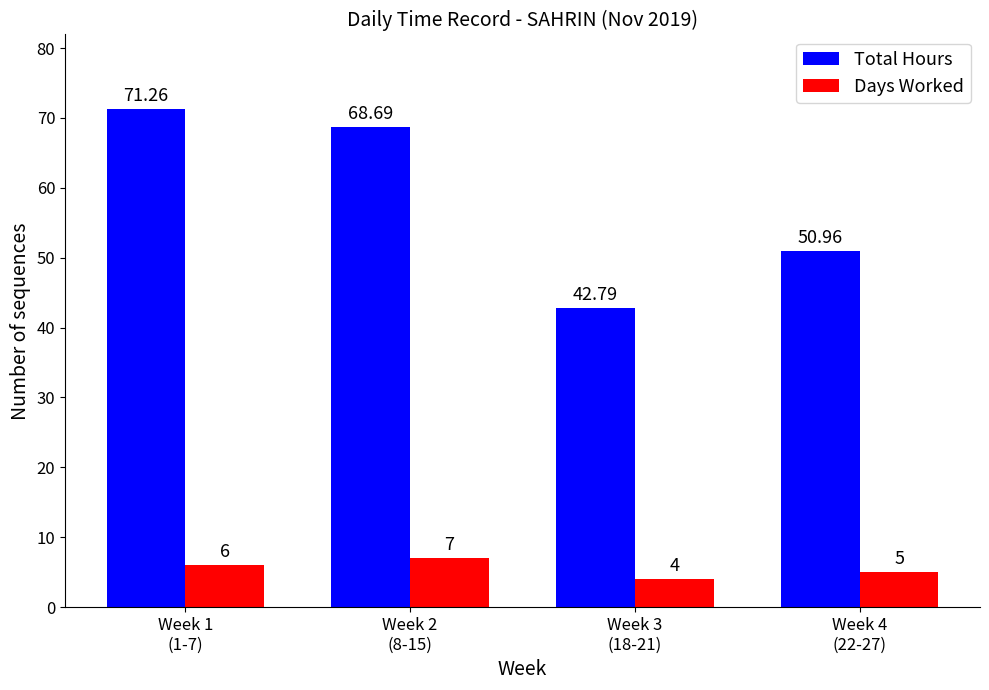

What is the highest value of the Total Hours series?

71.3